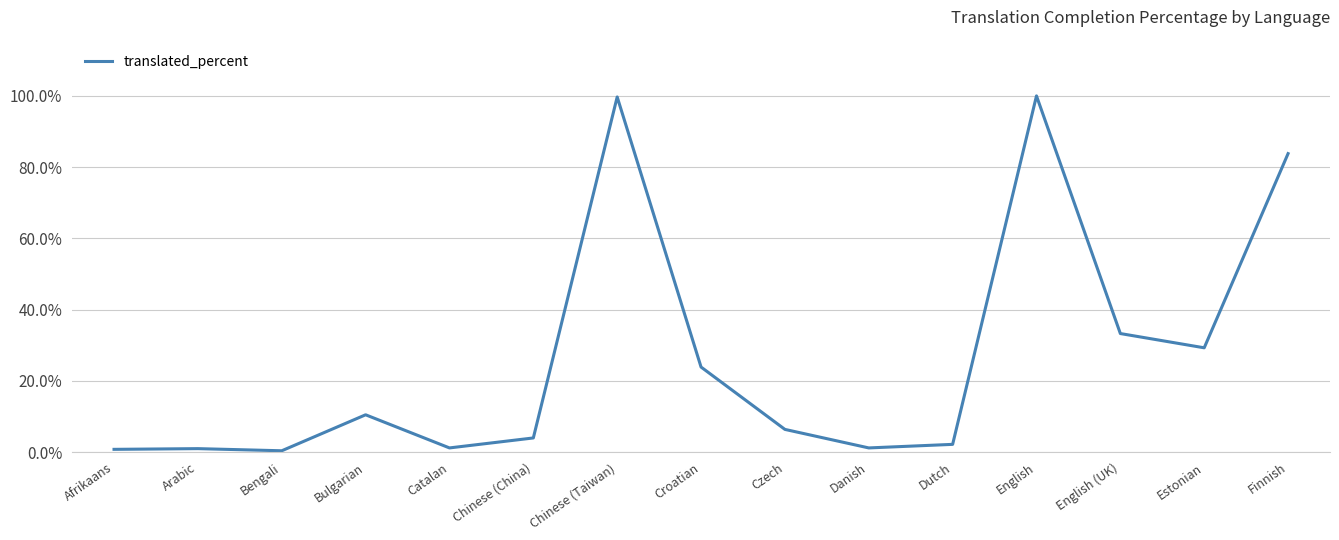

What is the difference between the maximum and minimum values?

99.6